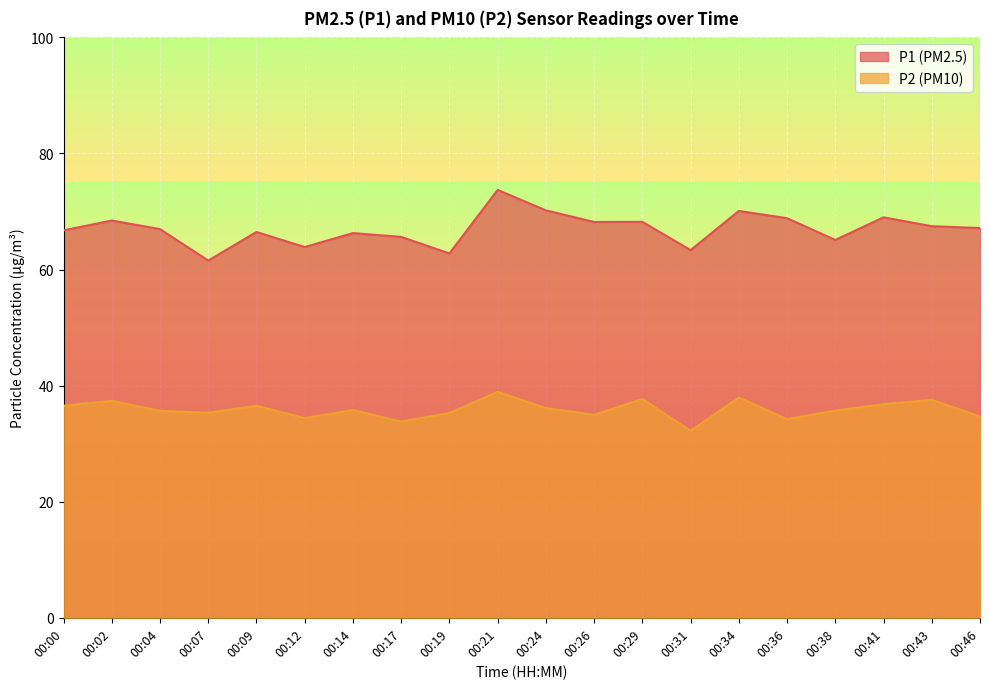

What is the highest value of the P2 series?

38.9